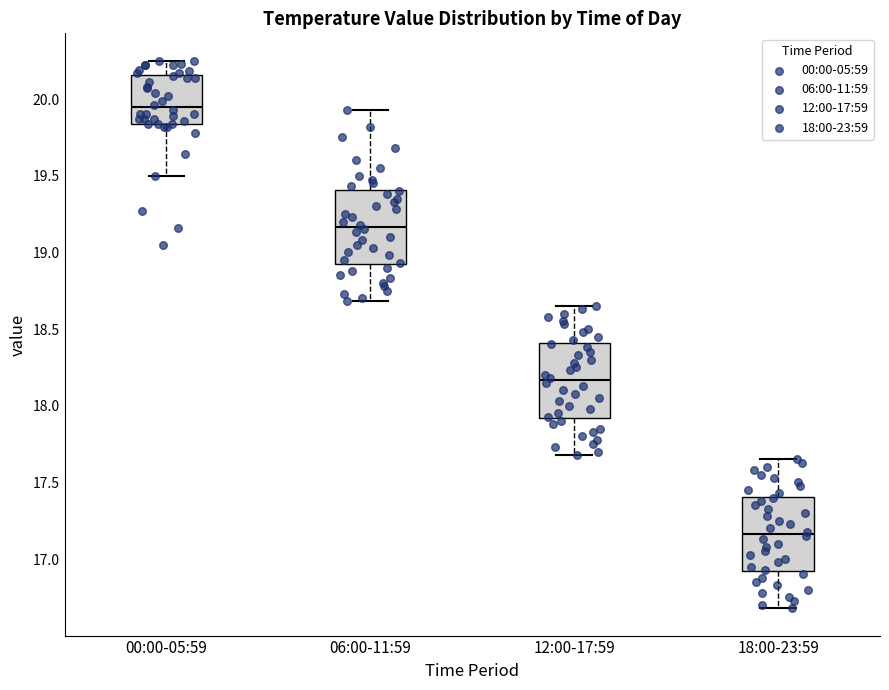

Where is the lower edge of the box for 06:00-11:59 on the y-axis? The values are not printed on the chart, so give them approximately, as read against the axis.

18.90